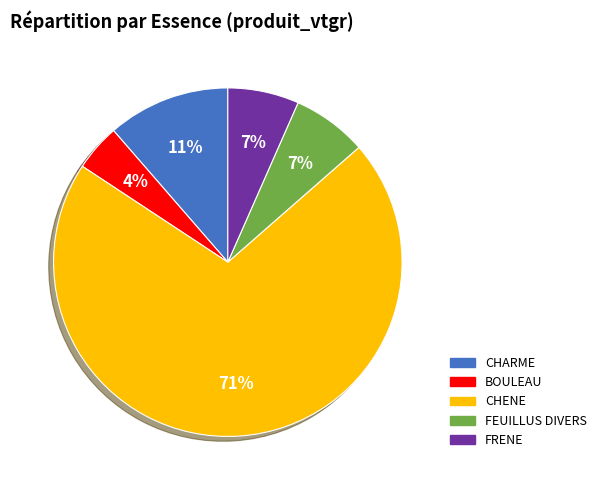

The BOULEAU slice represents 4% of the pie. True or false?

True